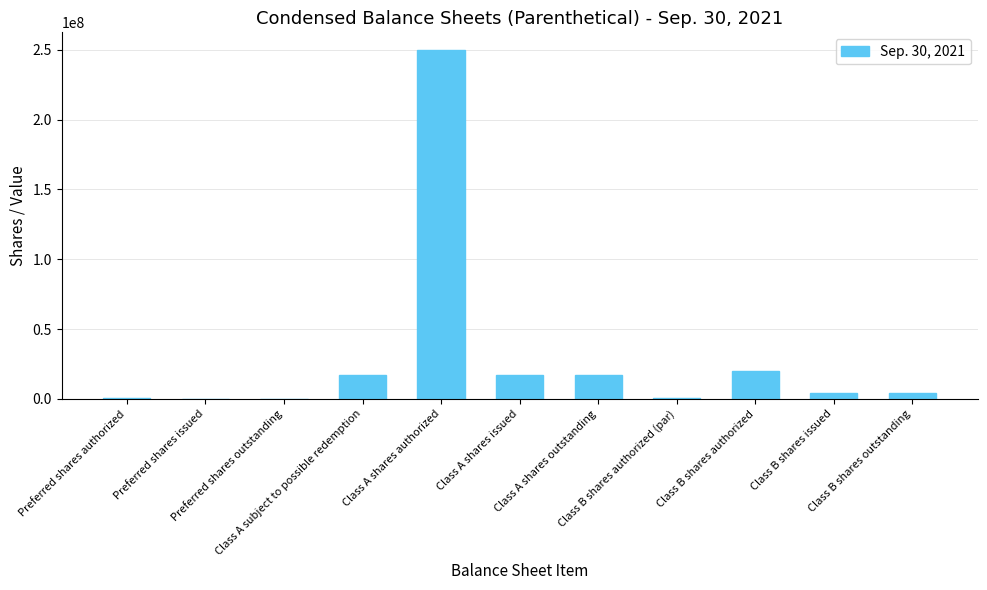

Are the bars grouped side by side (vs. stacked)?

No